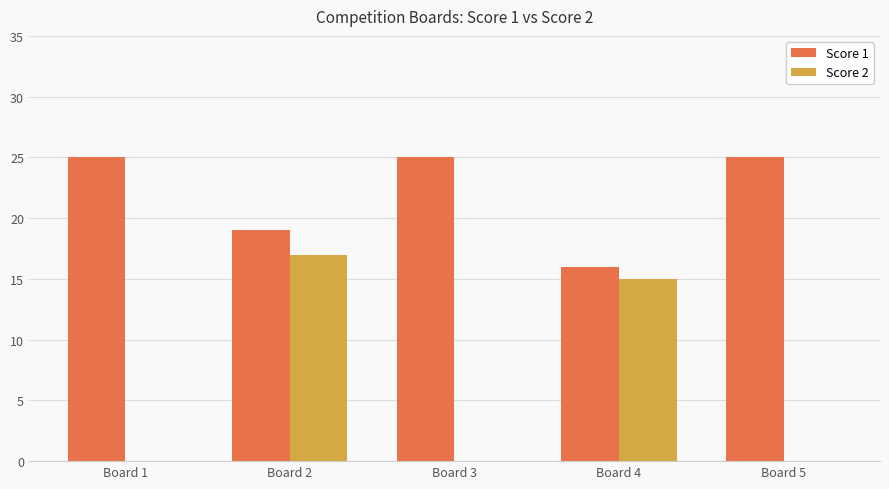

Reading right to left, list all the values displayed in this chart.

Score 1: Board 5=25	Board 4=16	Board 3=25	Board 2=19	Board 1=25
Score 2: Board 5=0	Board 4=15	Board 3=0	Board 2=17	Board 1=0